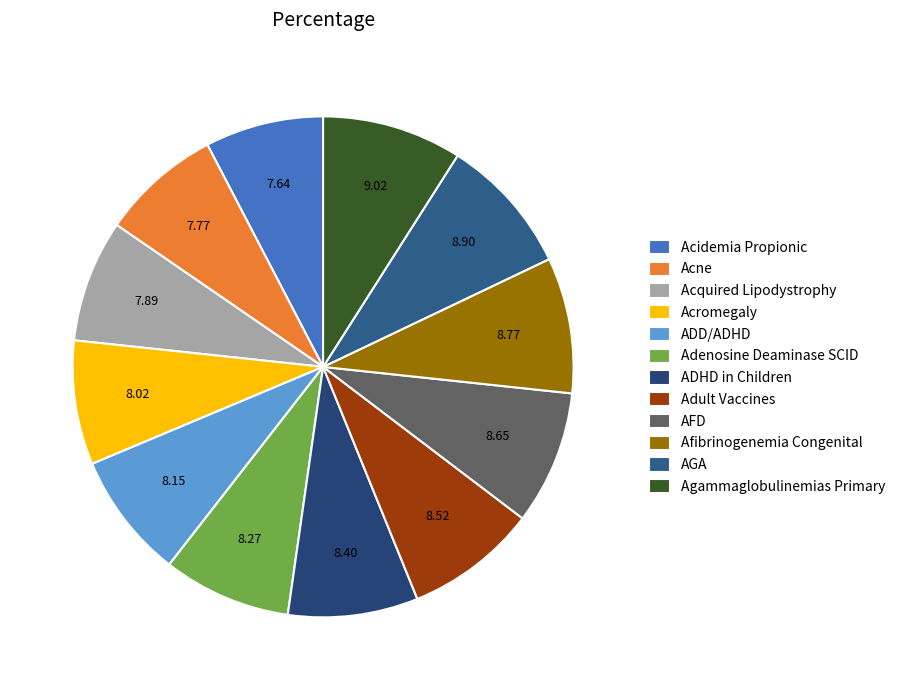

Rank the categories by value from lowest to highest.

Acidemia Propionic, Acne, Acquired Lipodystrophy, Acromegaly, ADD/ADHD, Adenosine Deaminase SCID, ADHD in Children, Adult Vaccines, AFD, Afibrinogenemia Congenital, AGA, Agammaglobulinemias Primary